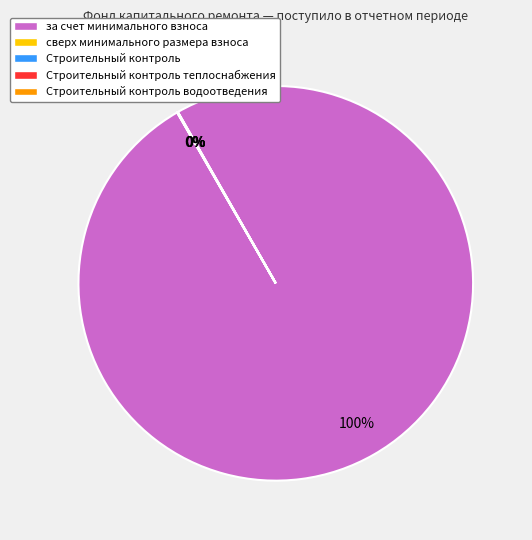

To the nearest percent, what is the difference between the largest and smallest slice percentages?

100%